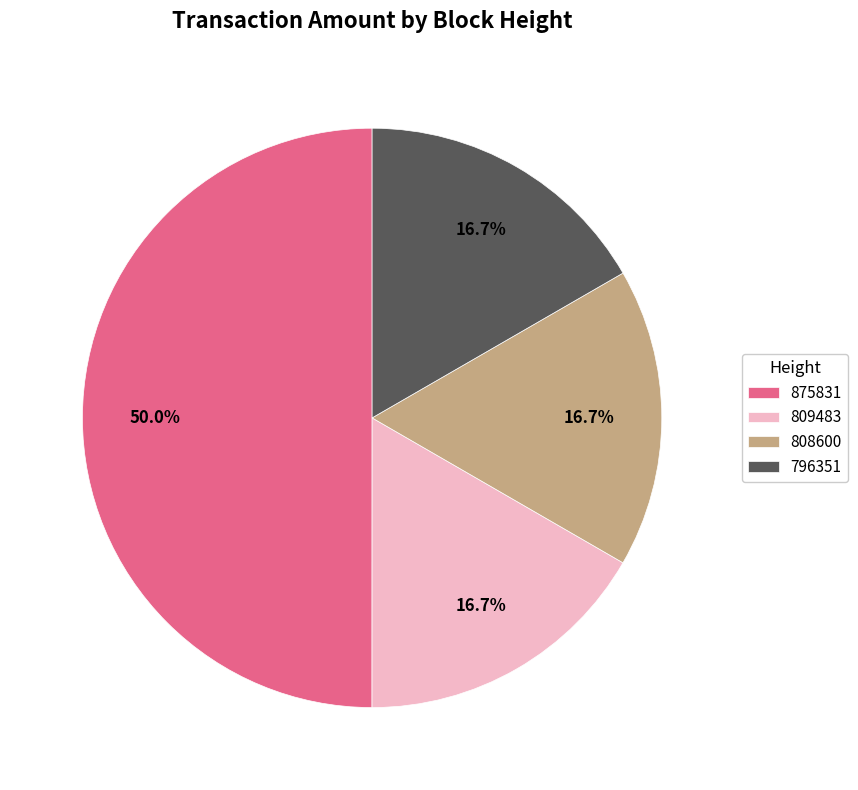

Which slice is the largest?

875831